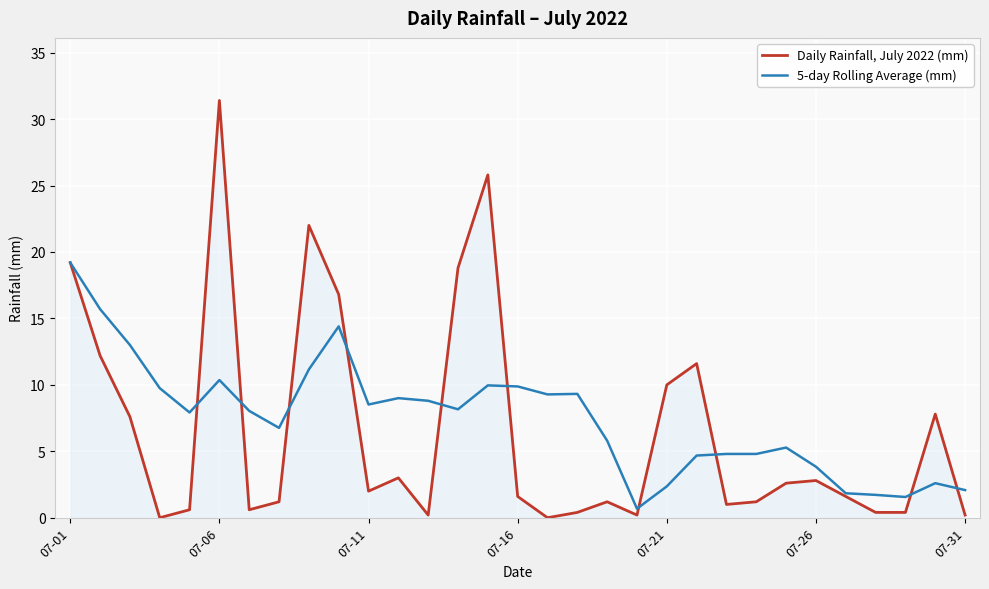

What is the maximum value shown in the chart?

31.4